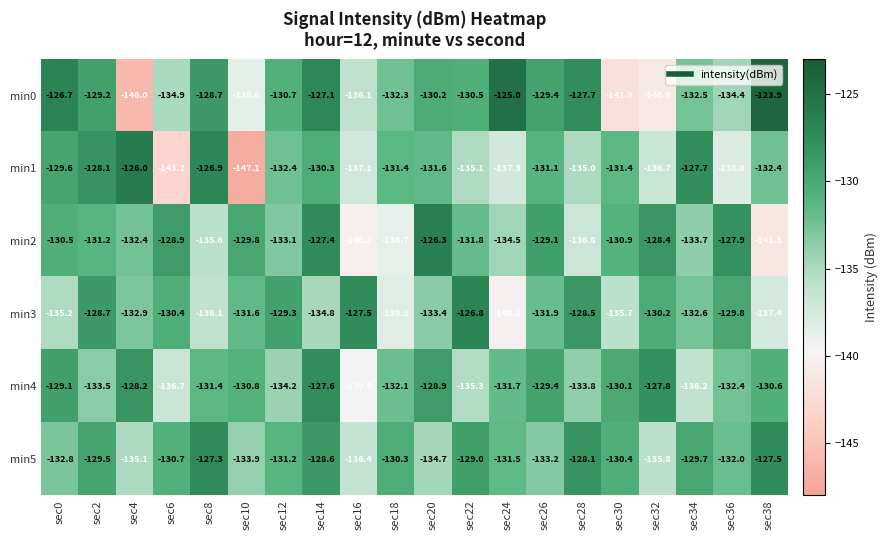

What is the minimum value shown in the chart?

-147.1